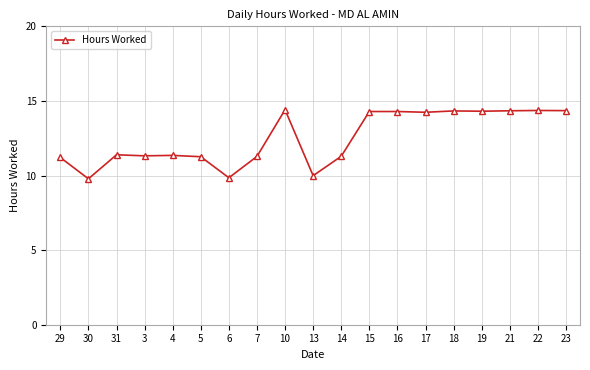

At which category does the data reach its first local valley?

30